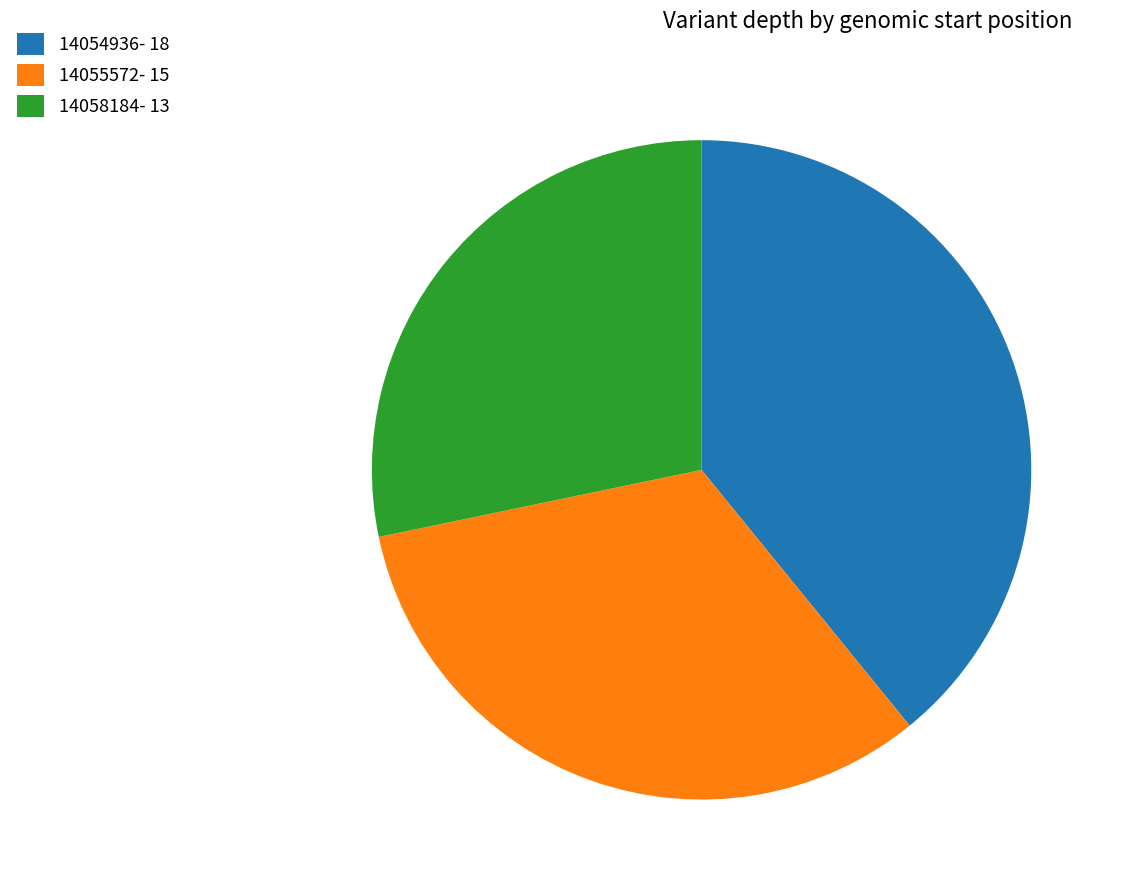

Rank the categories by value from highest to lowest.

14054936, 14055572, 14058184